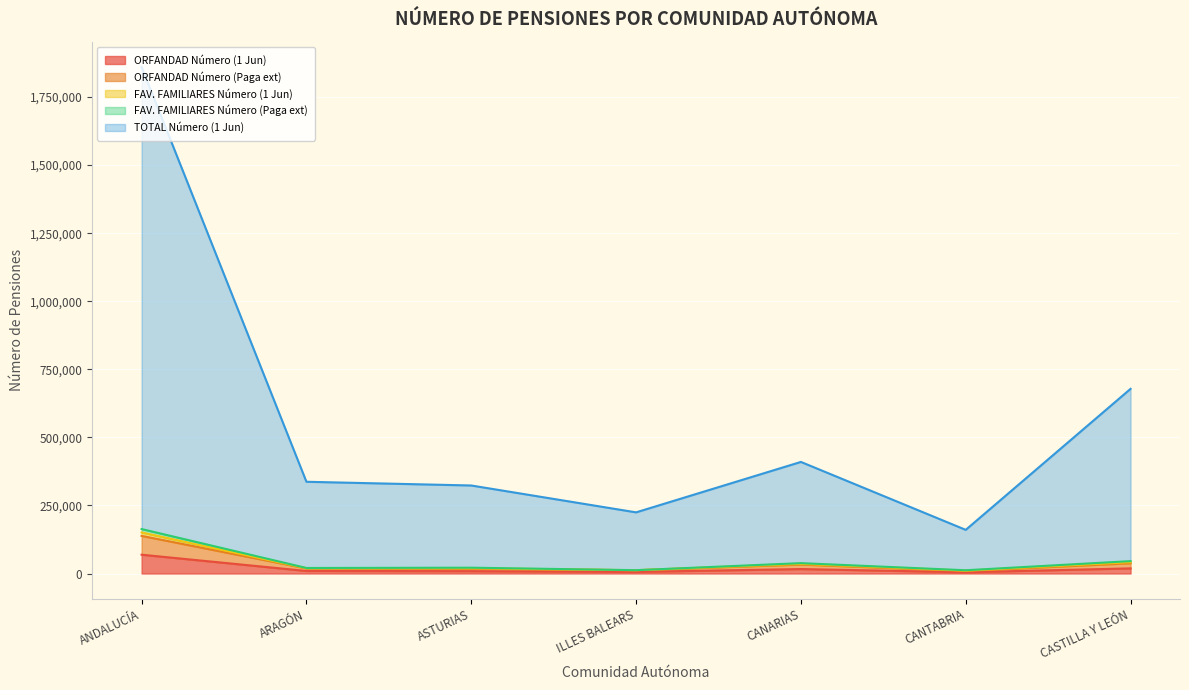

What is the difference between the FAV. FAMILIARES Número (1 Jun) values at CANARIAS and ANDALUCÍA?

125187